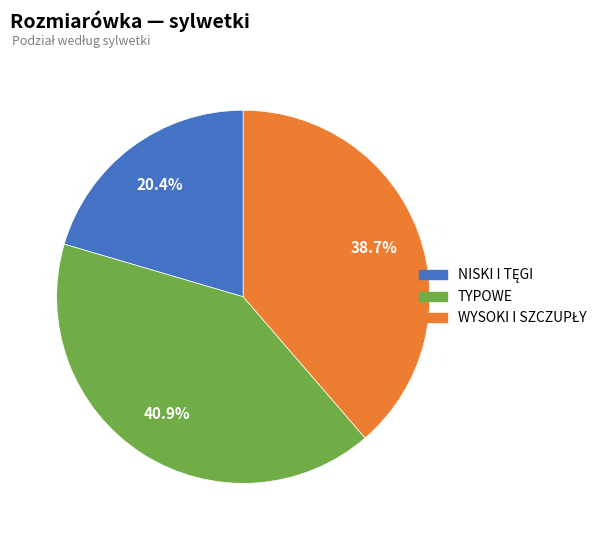

Is there any slice that represents more than half of the pie?

No